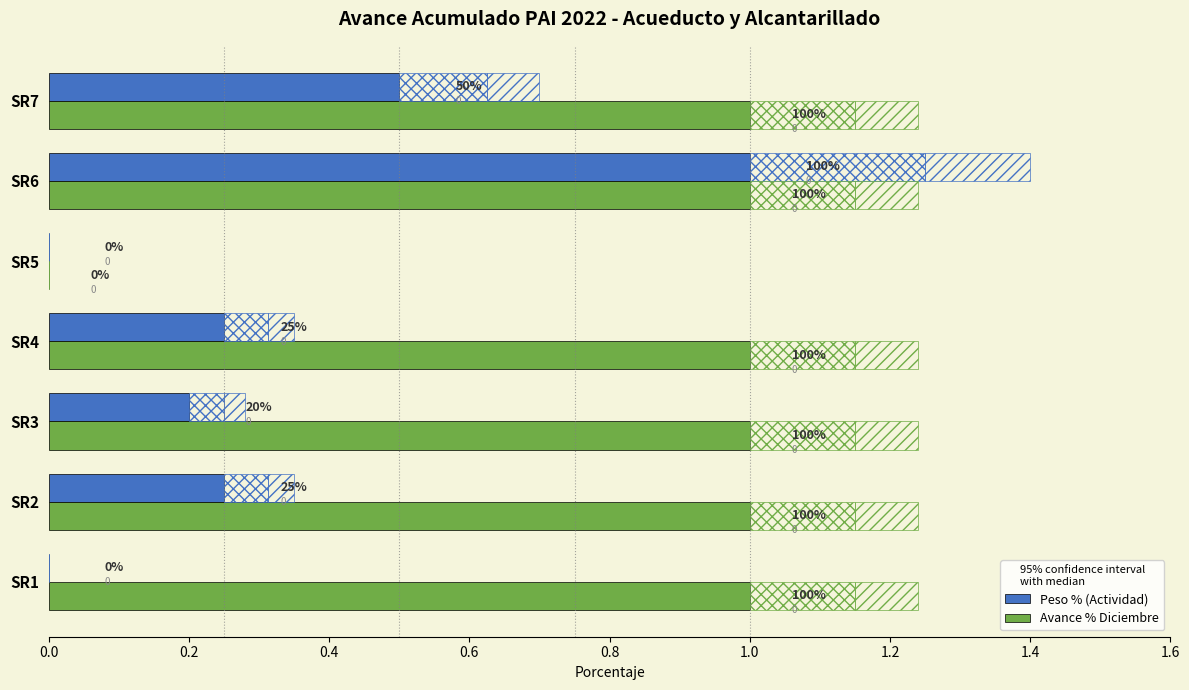

What is the label of the 6th bar from the right?

0.2